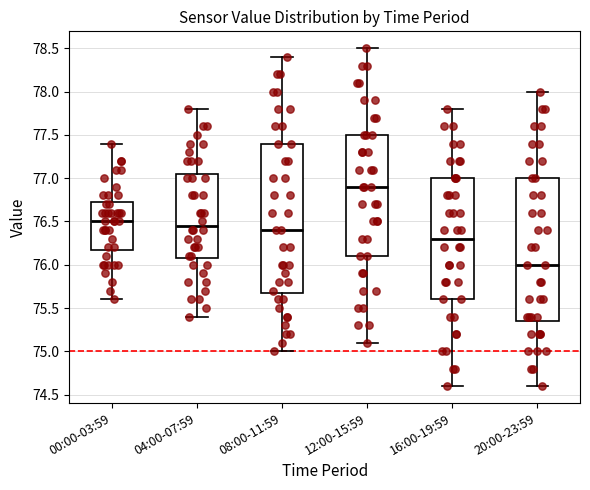

Comparing the boxes themselves (not the whiskers), which one is the tallest?

08:00-11:59